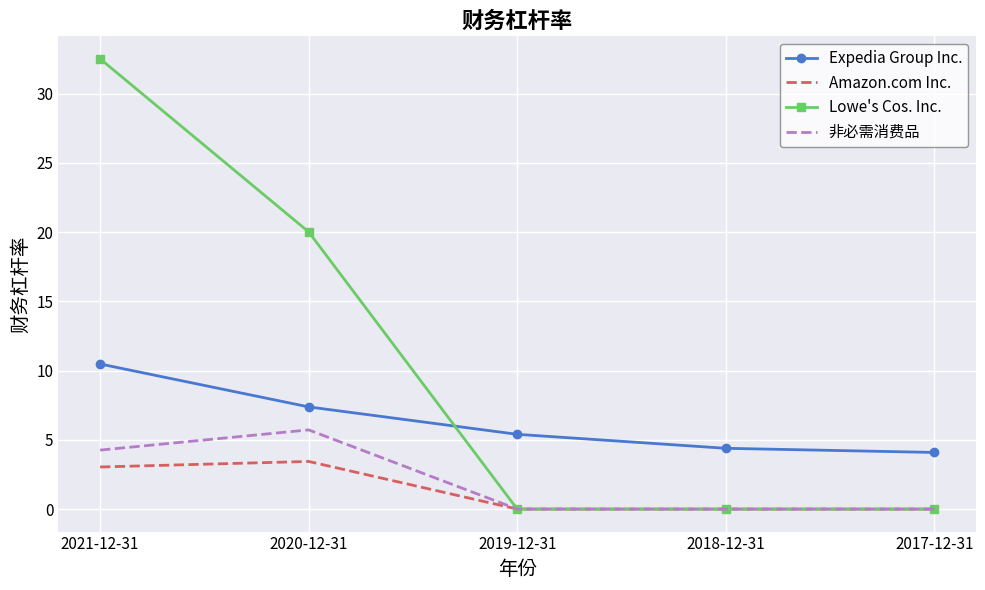

What position from the right is 2021-12-31?

5